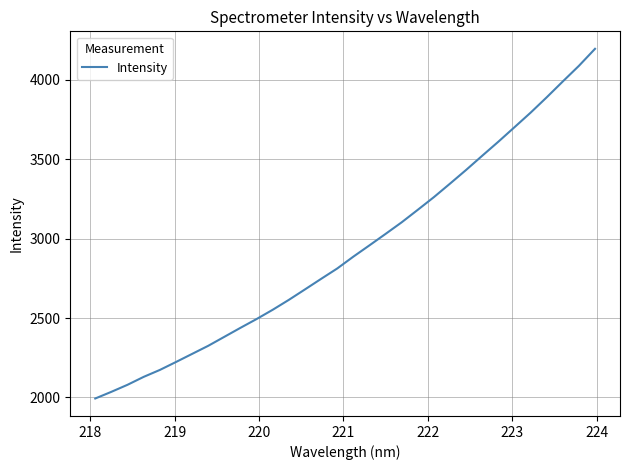

What is the minimum value shown in the chart?

1993.0